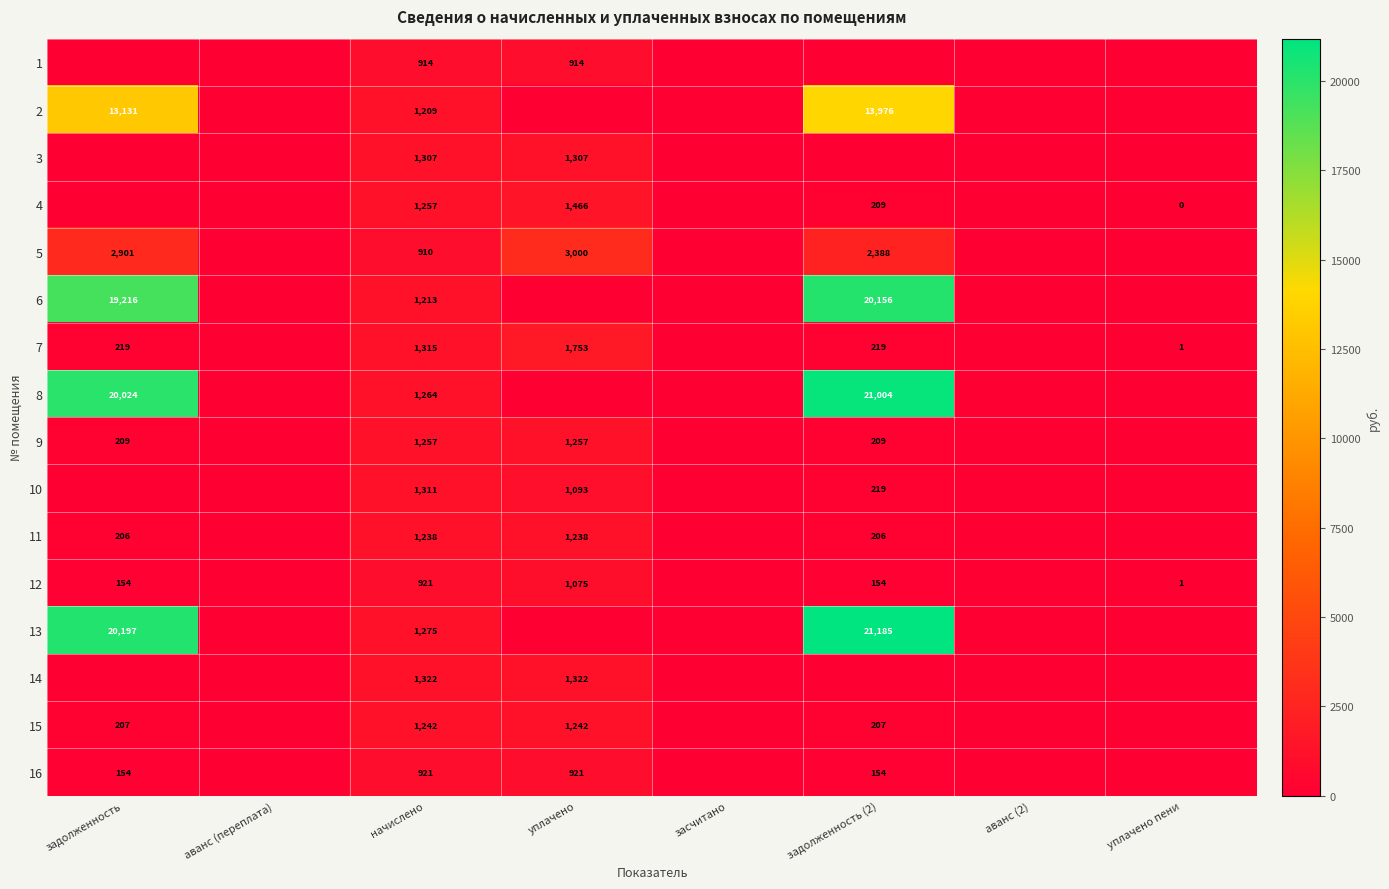

Between аванс (переплата) and уплачено пени, which is larger?

аванс (переплата)